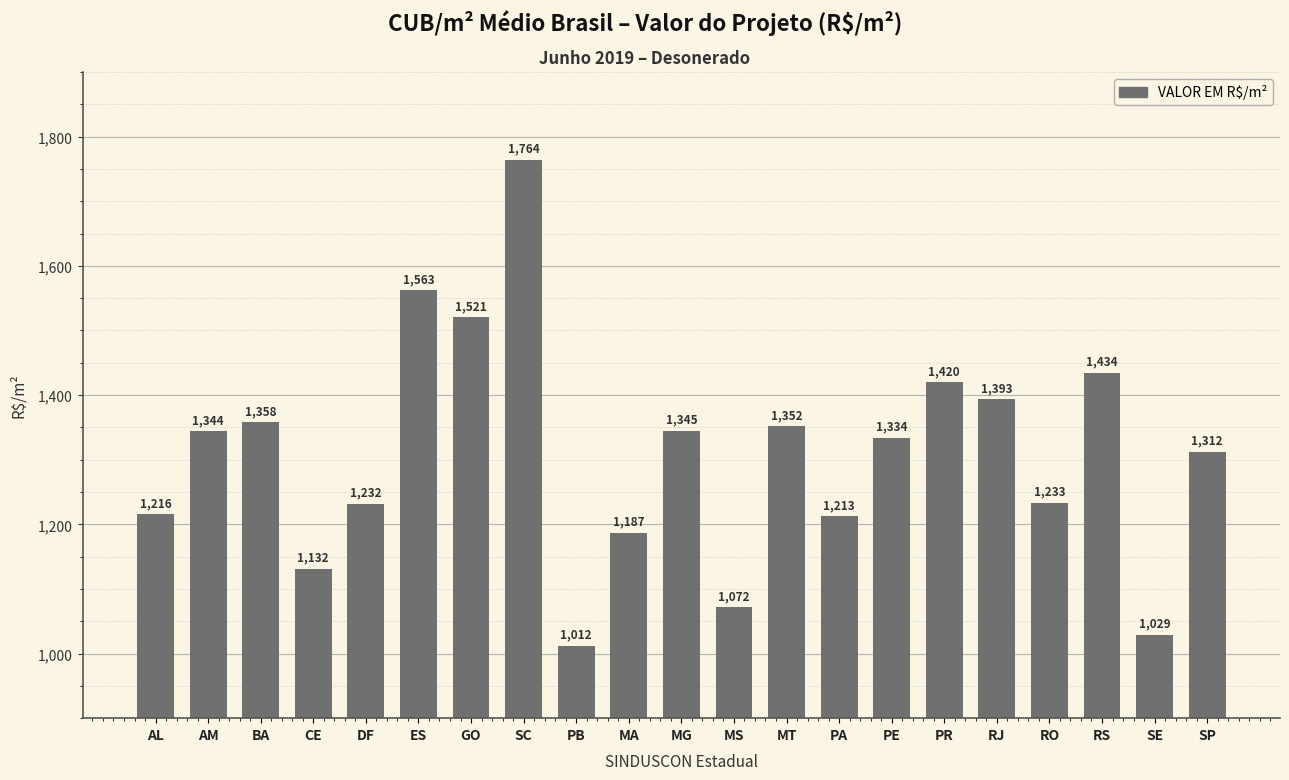

Rank the categories by value from lowest to highest.

PB, SE, MS, CE, MA, PA, AL, DF, RO, SP, PE, AM, MG, MT, BA, RJ, PR, RS, GO, ES, SC